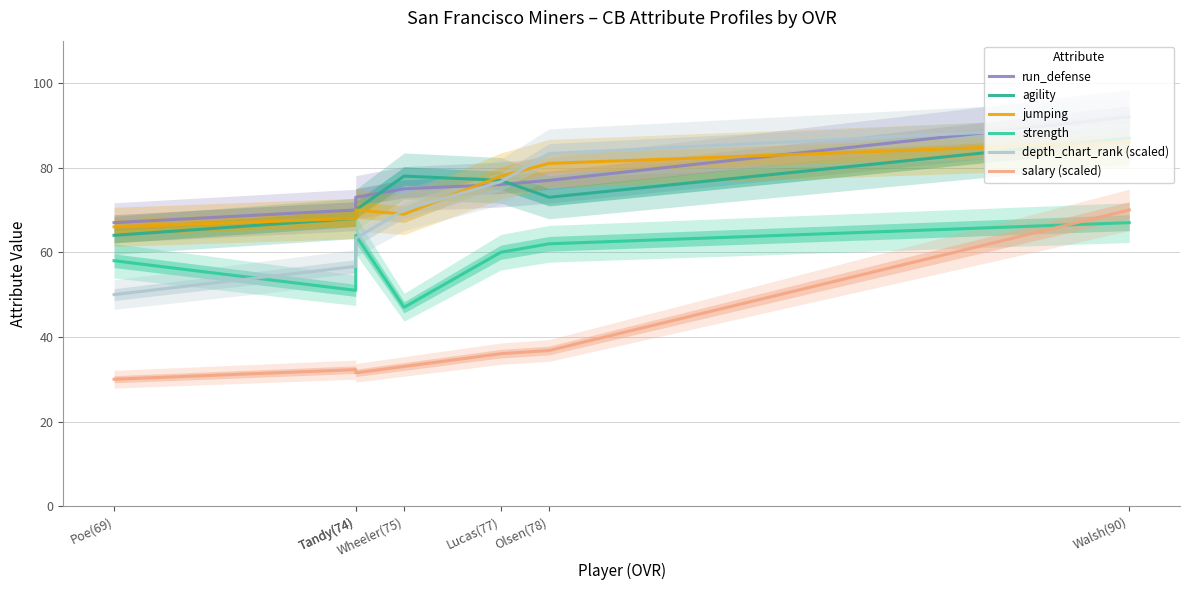

Does the chart display data point markers on the line(s)?

No